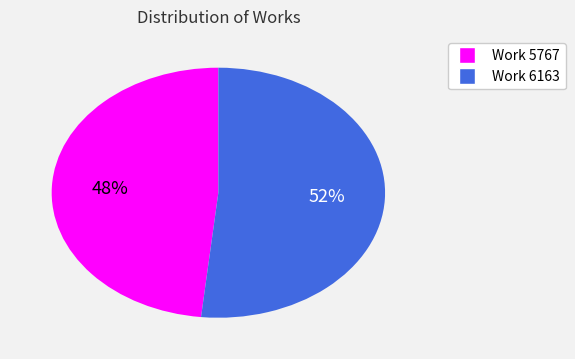

Do Work 6163 and Work 5767 together represent more than half of the pie?

Yes